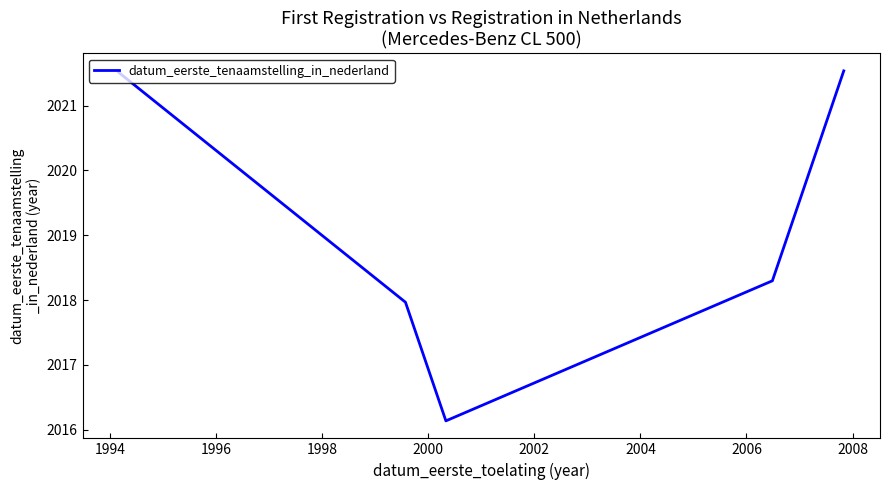

True or false: there are more than 1 points higher than both neighbors.

False